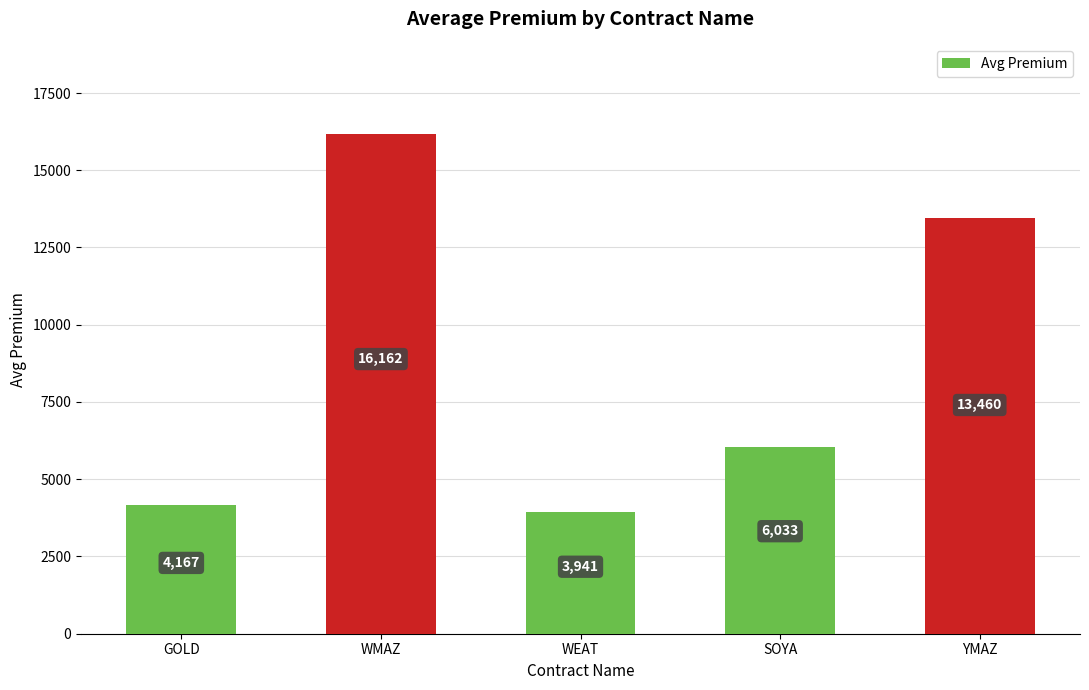

How many categories are shown in the chart?

5